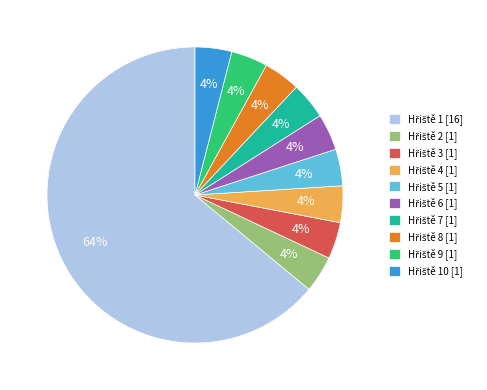

To the nearest percent, what is the average slice percentage?

10%